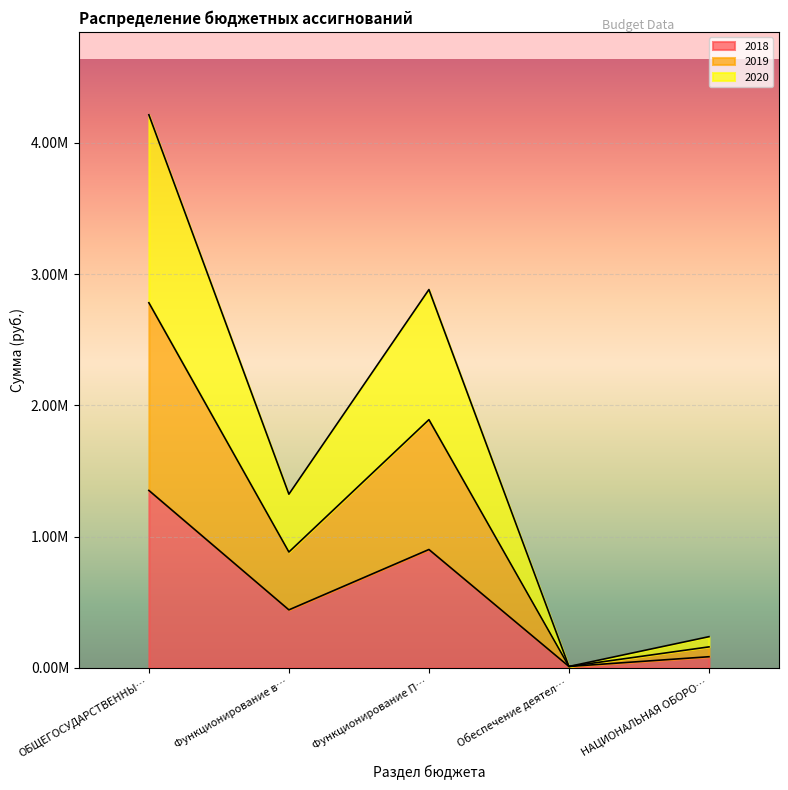

What is the greatest value displayed?

4214535.8